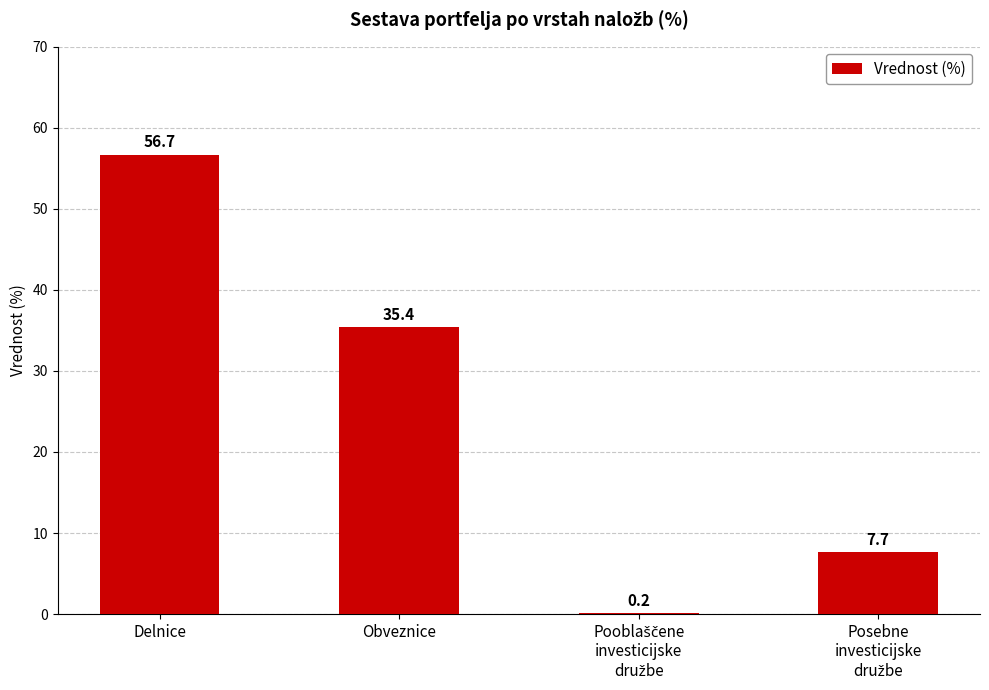

What is the sum of all values?

100.0